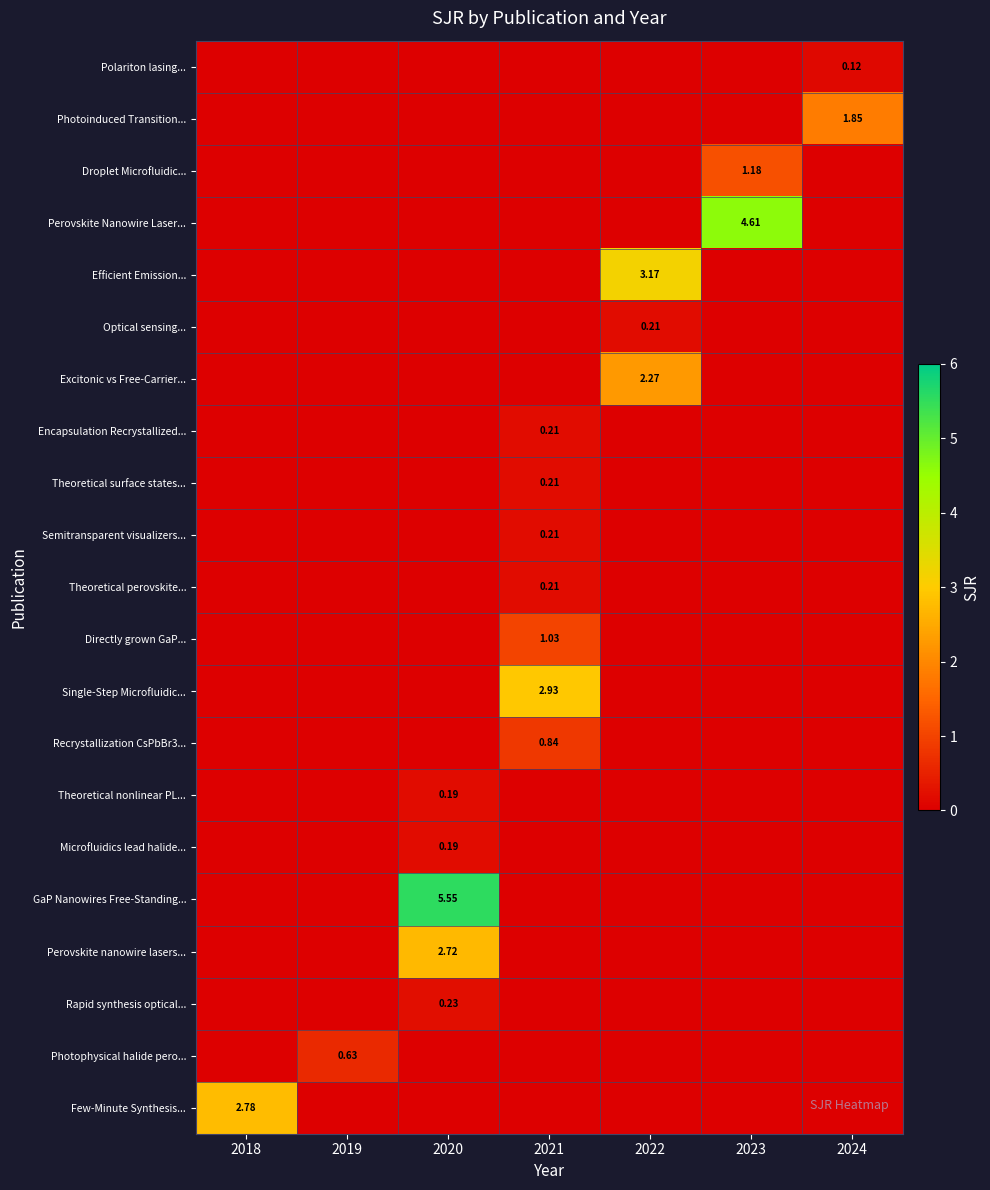

Which category has the lowest value across all series?

2018